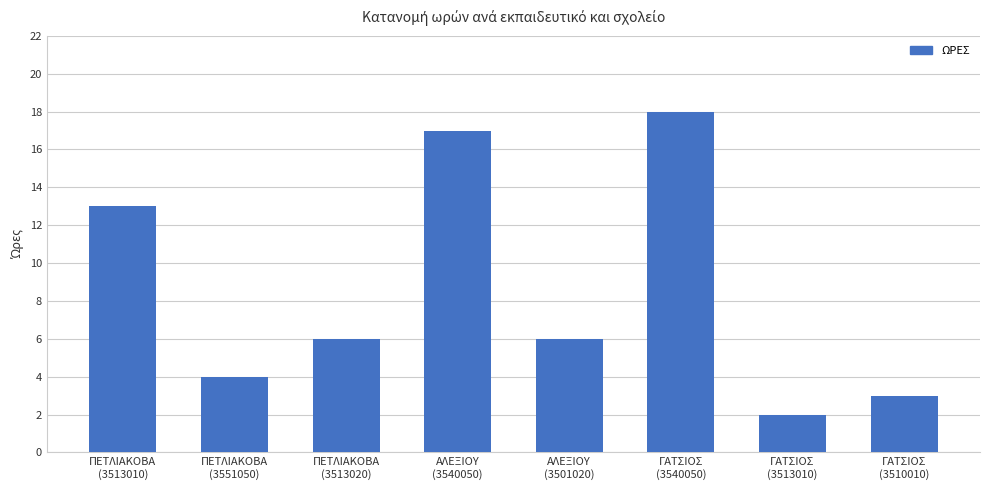

True or false: the data shows 3 at ΓΑΤΣΙΟΣ
(3513010).

False